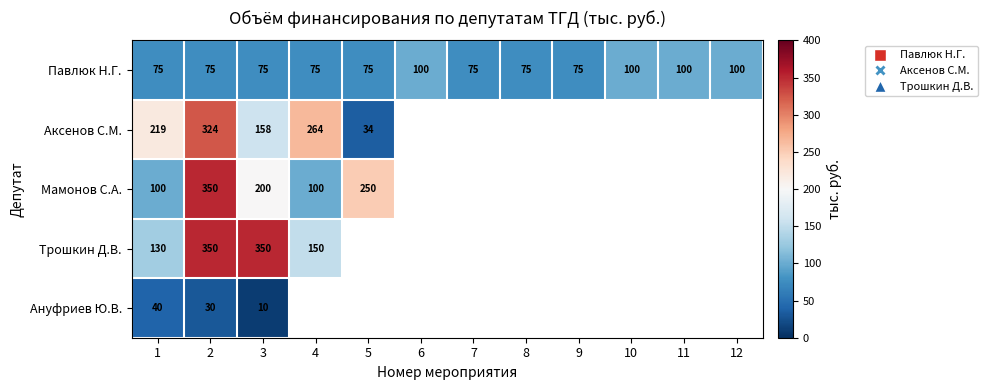

How many series are shown in this chart?

5